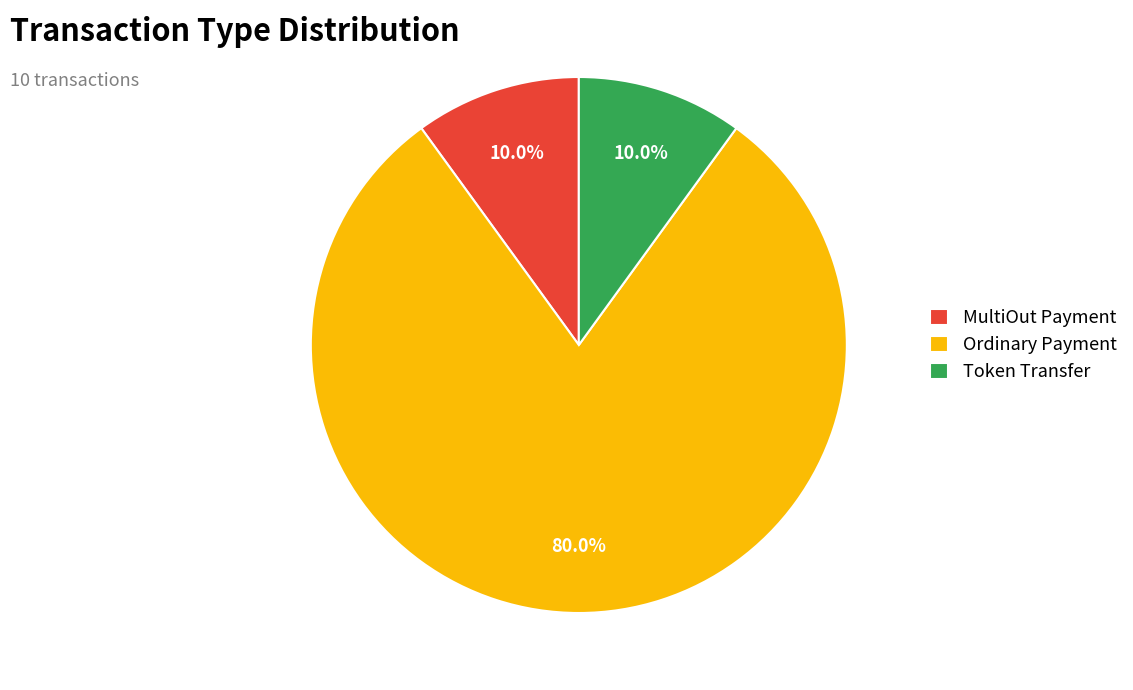

Which slice represents more than half of the pie?

Ordinary Payment